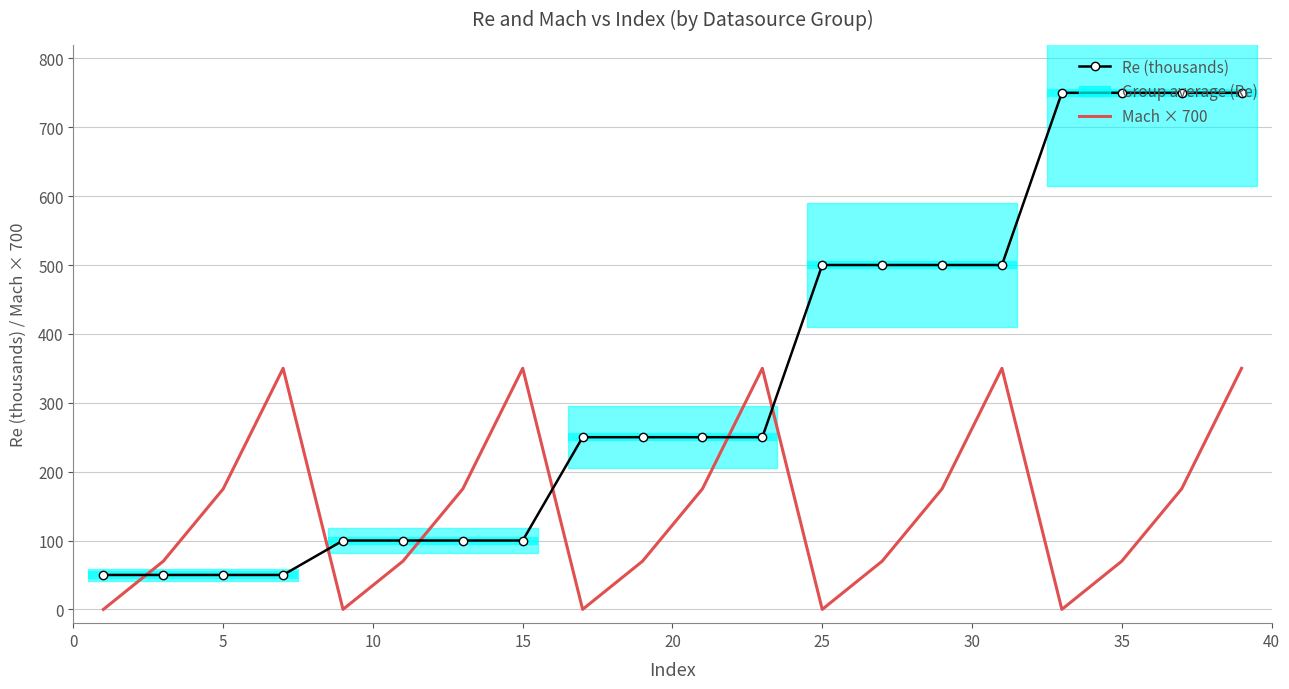

Rank the series by their average value, from highest to lowest.

Re (thousands), Mach × 700